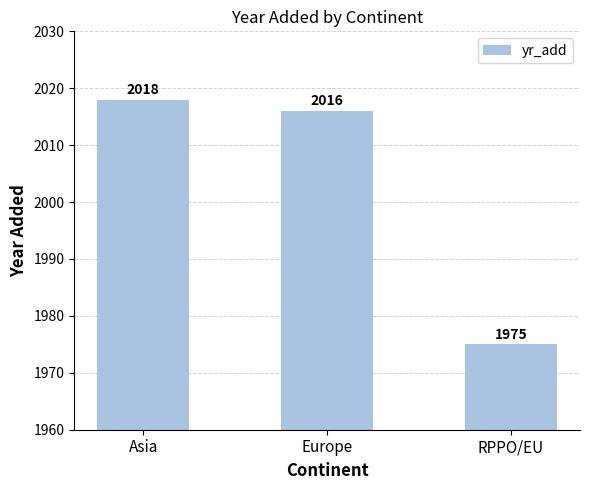

What is the maximum value shown in the chart?

2018